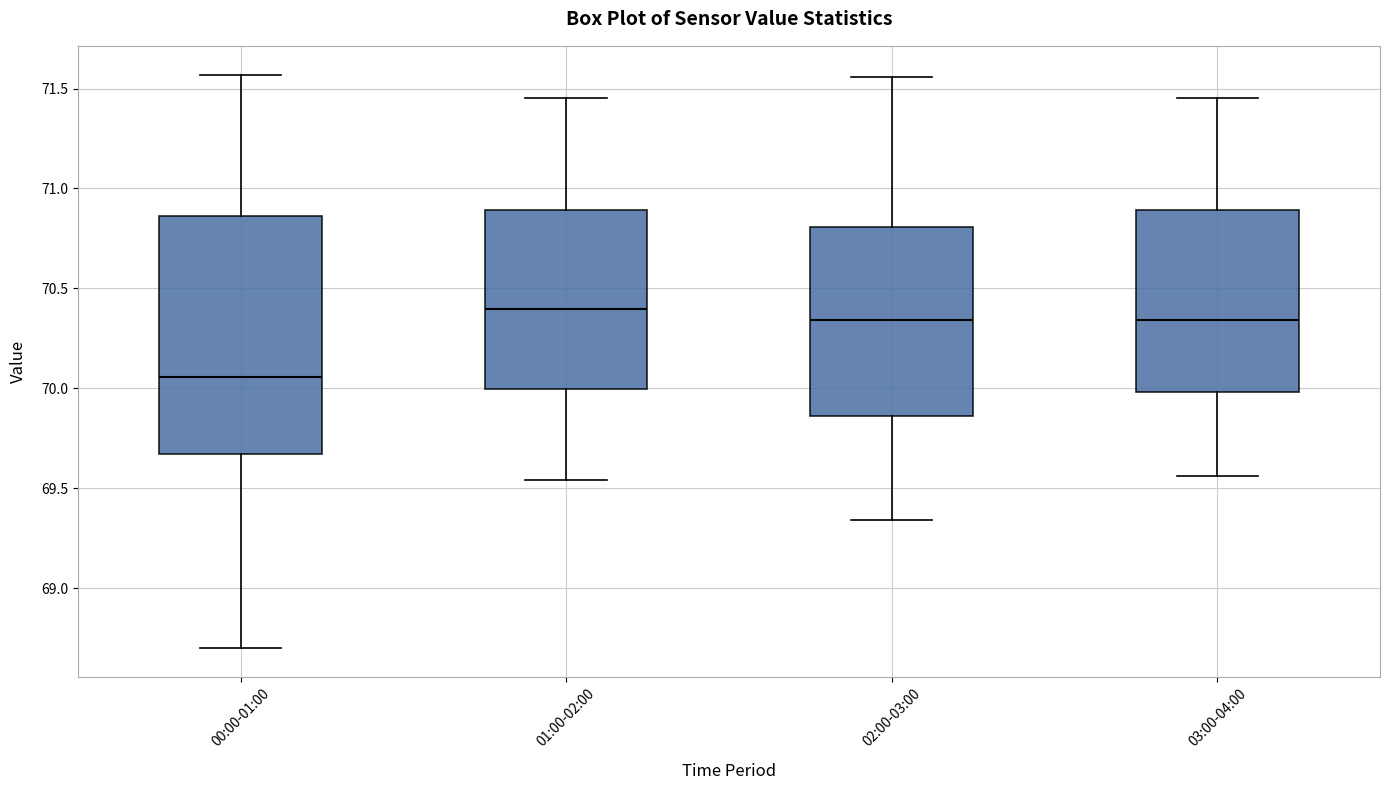

Reading left to right, transcribe this box plot: for each box, give where its median line is, the range the box spans, and where its two whiskers end, as read against the y-axis. The values are not printed on the chart, so give them approximately, as read against the axis.

00:00-01:00: median 70.05, box 69.65 to 70.85, whiskers 68.70 to 71.55
01:00-02:00: median 70.40, box 70.00 to 70.90, whiskers 69.55 to 71.45
02:00-03:00: median 70.35, box 69.85 to 70.80, whiskers 69.35 to 71.55
03:00-04:00: median 70.35, box 70.00 to 70.90, whiskers 69.55 to 71.45